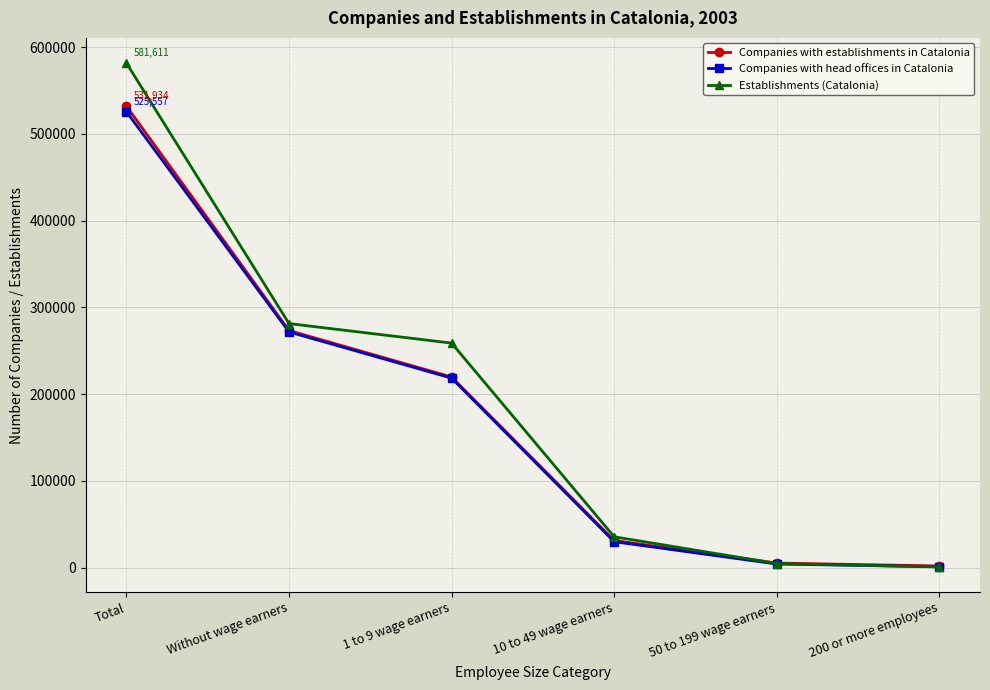

At which category is the sum across all series the highest?

Total